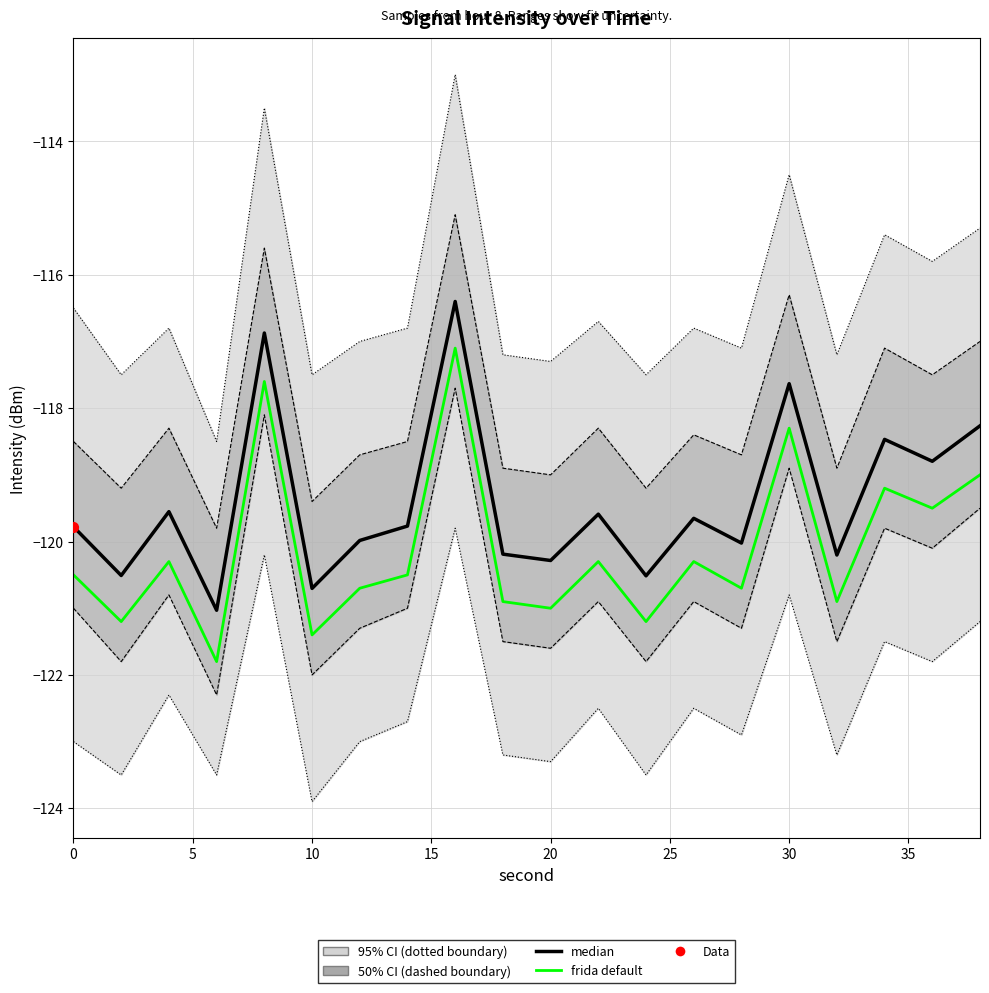

Which series has the largest total across all categories?

median